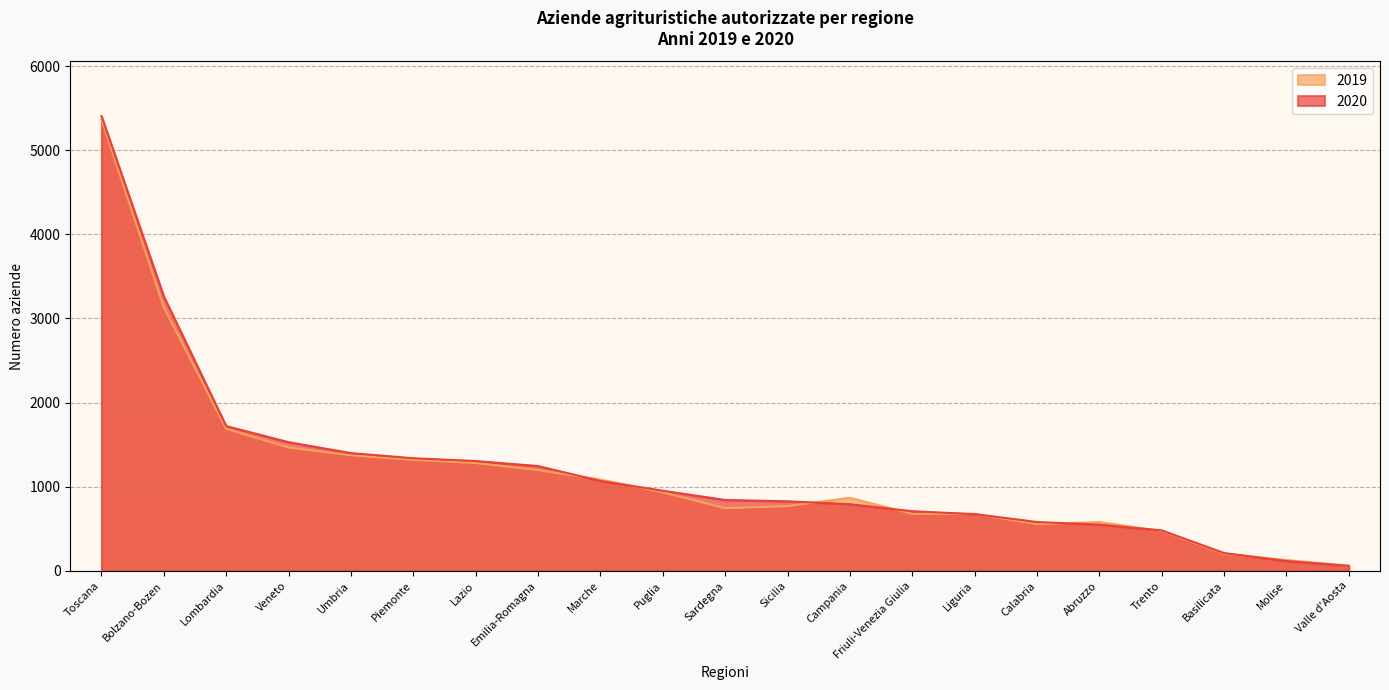

Is it true that 2020 equals 549 at Abruzzo?

True